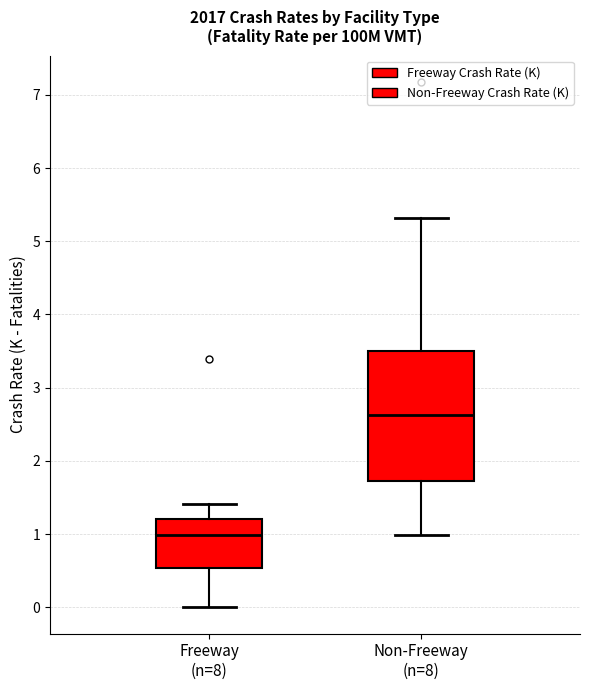

Reading left to right, read every box against the y-axis: the position of its median line, the range the box covers, and the ends of its whiskers. The values are not printed on the chart, so give them approximately, as read against the axis.

Freeway (n=8): median 1.0, box 0.5 to 1.2, whiskers 0.0 to 1.4
Non-Freeway (n=8): median 2.6, box 1.7 to 3.5, whiskers 1.0 to 5.3